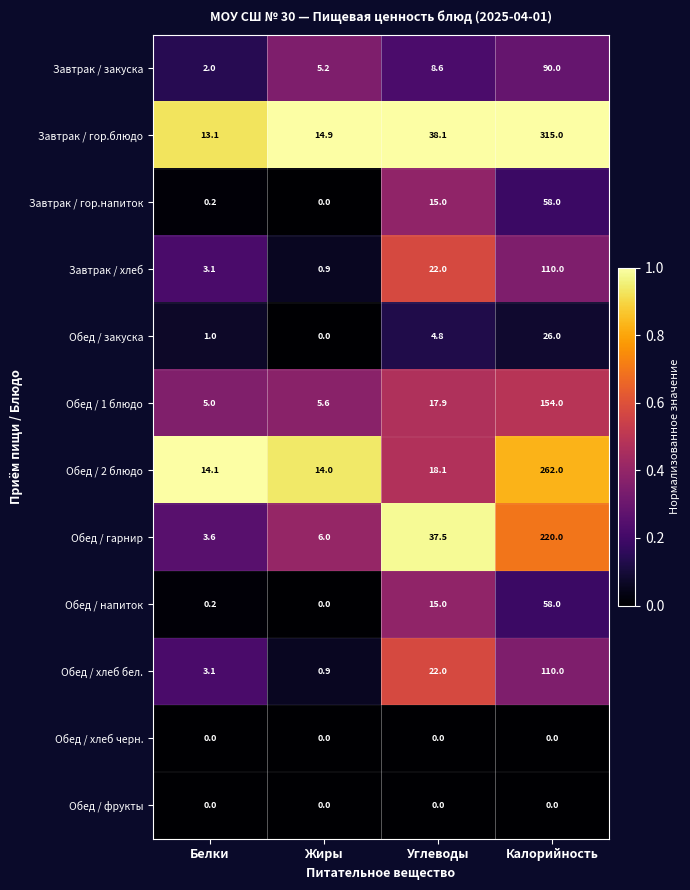

How many categories are shown in the chart?

4